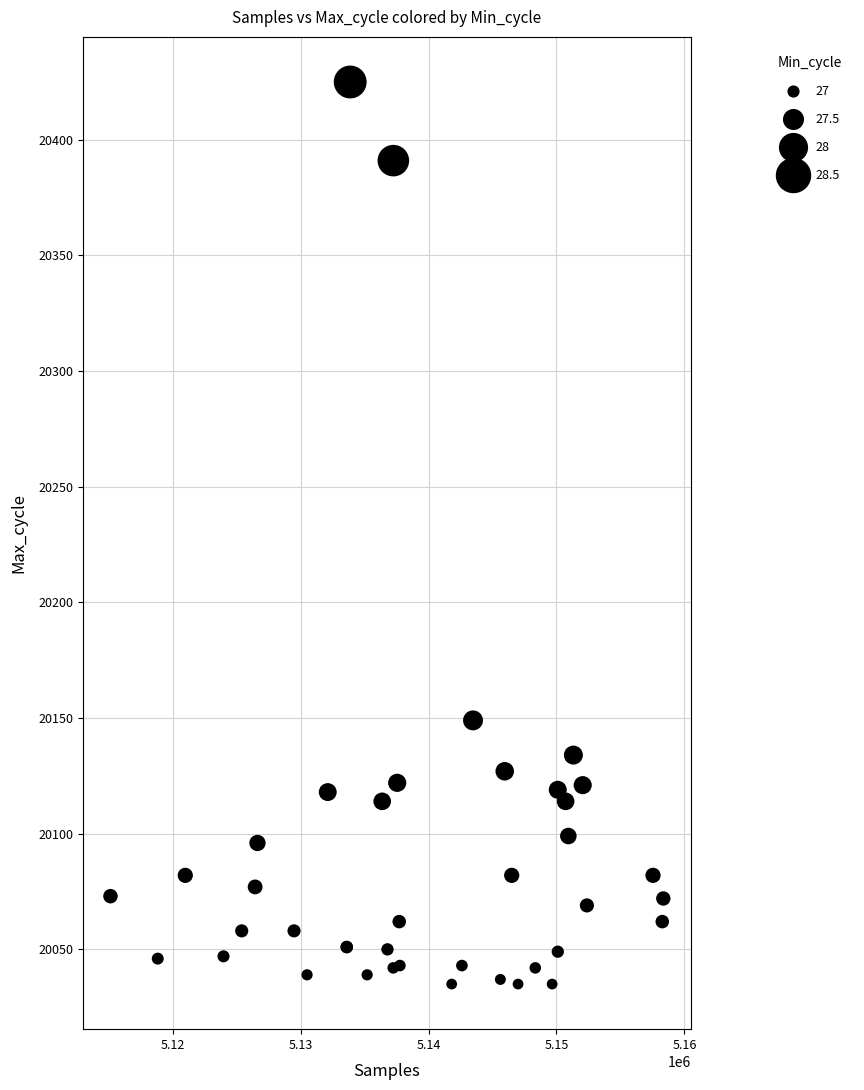

What Y value in the scatter plot is closest to 20230?

20149